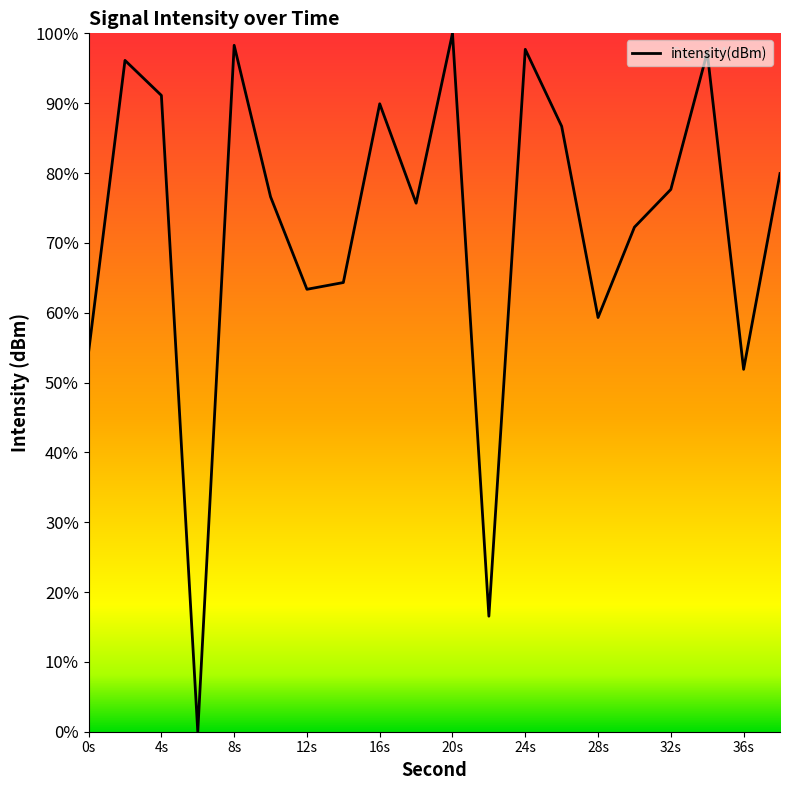

How many series are shown in this chart?

1